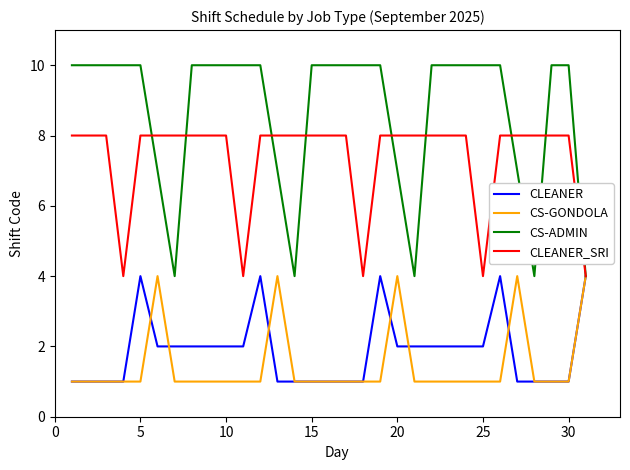

What is the maximum value shown in the chart?

10